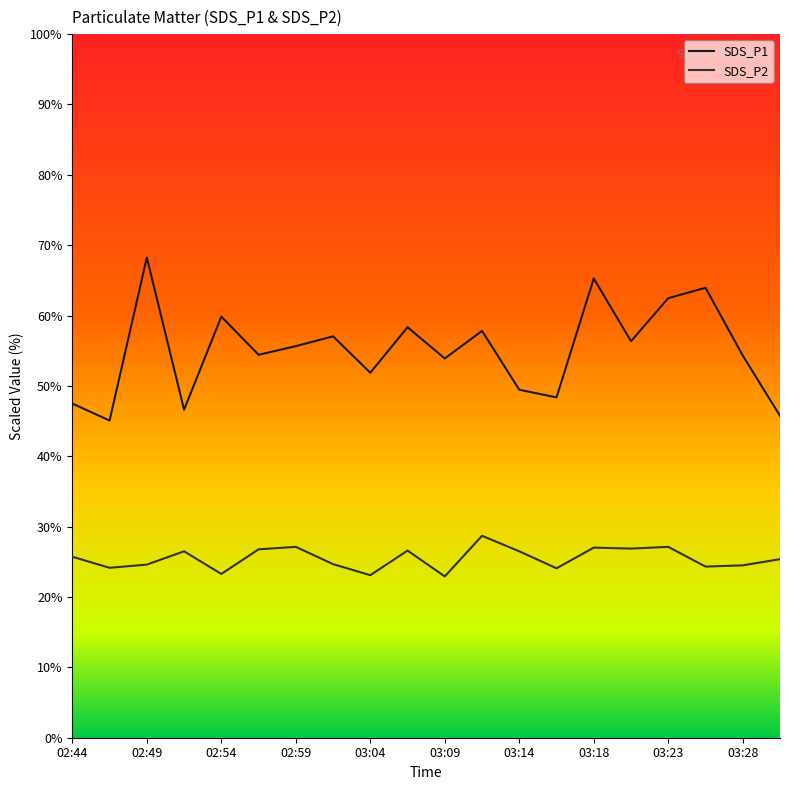

What is the maximum value shown in the chart?

68.2